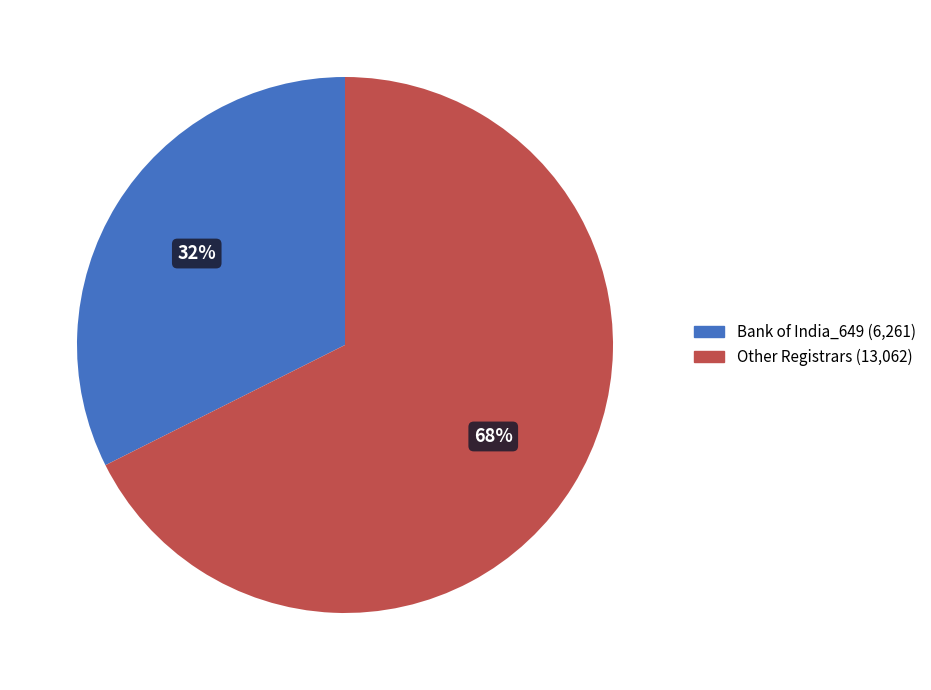

Which slice is the largest?

Other Registrars (13,062)